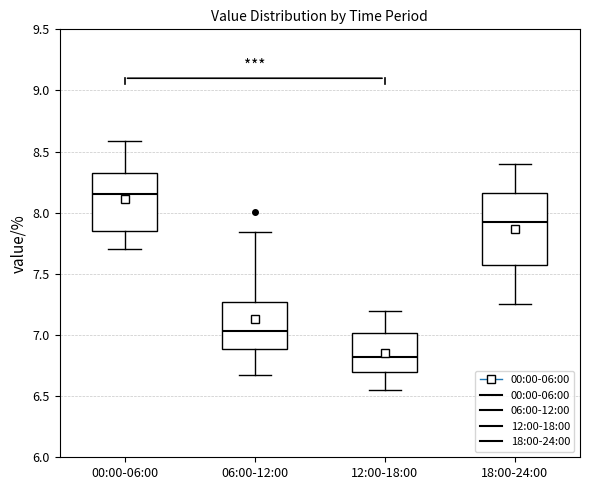

Where is the lower edge of the box for 18:00-24:00 on the y-axis? The values are not printed on the chart, so give them approximately, as read against the axis.

7.60